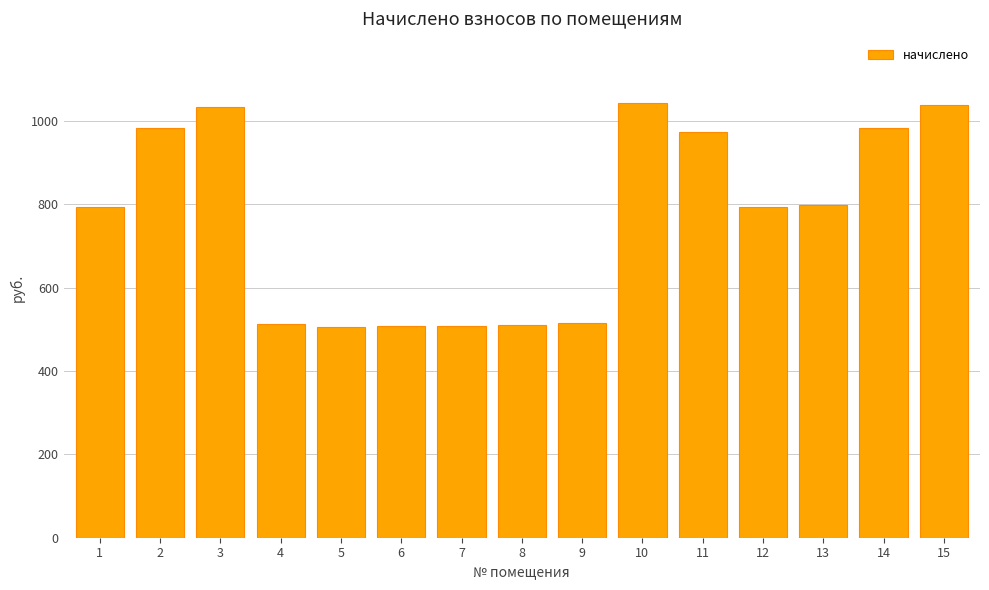

True or false: the data shows 1668.1 at 2.

False